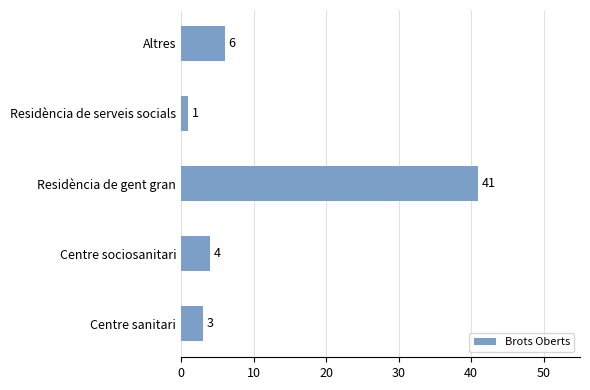

At which label is the value closest to 21?

Altres